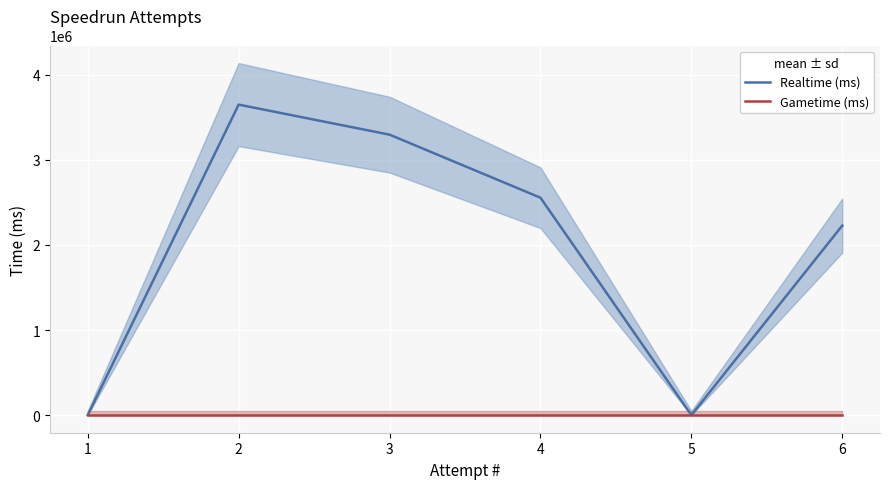

Which series changed the most between 2 and 4?

Realtime (ms)